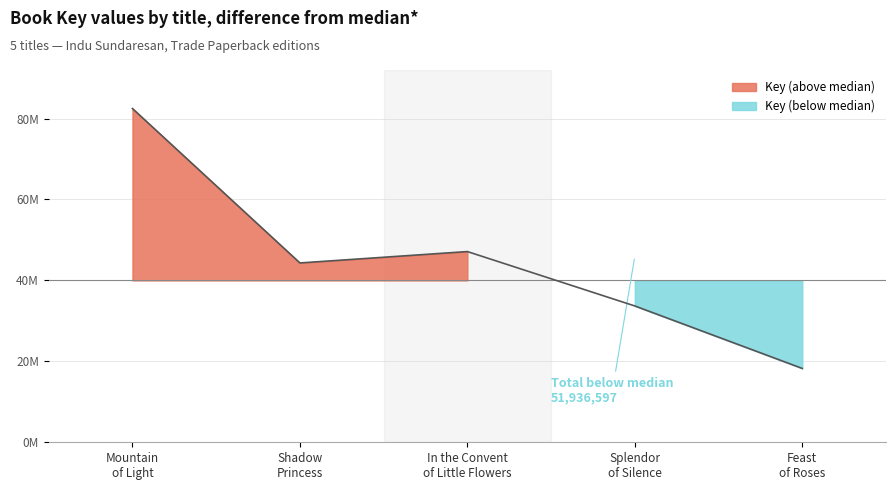

How many values exceed 44316540?

2